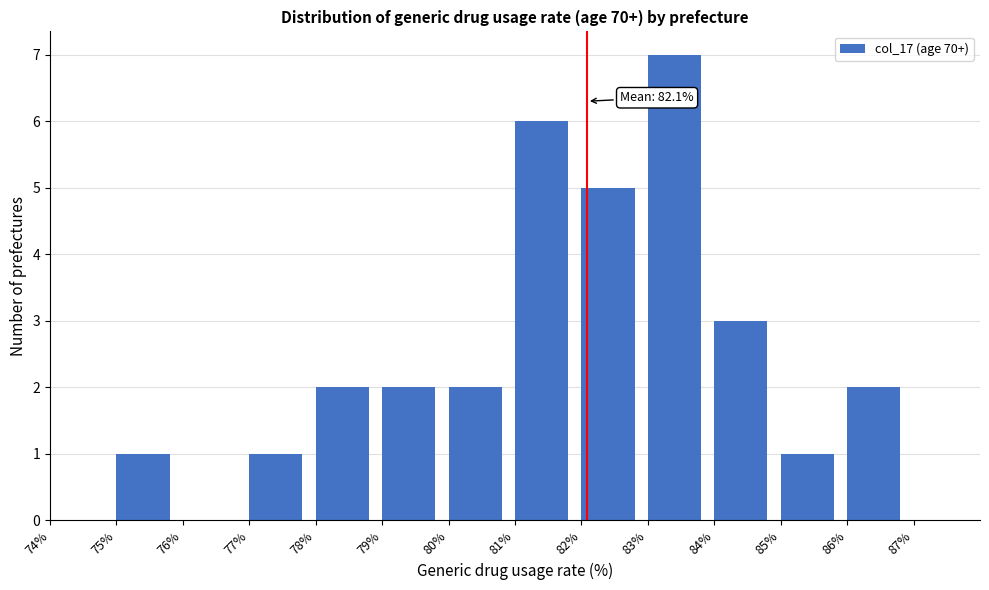

Over which range of the x-axis is the bar tallest?

83 to 84